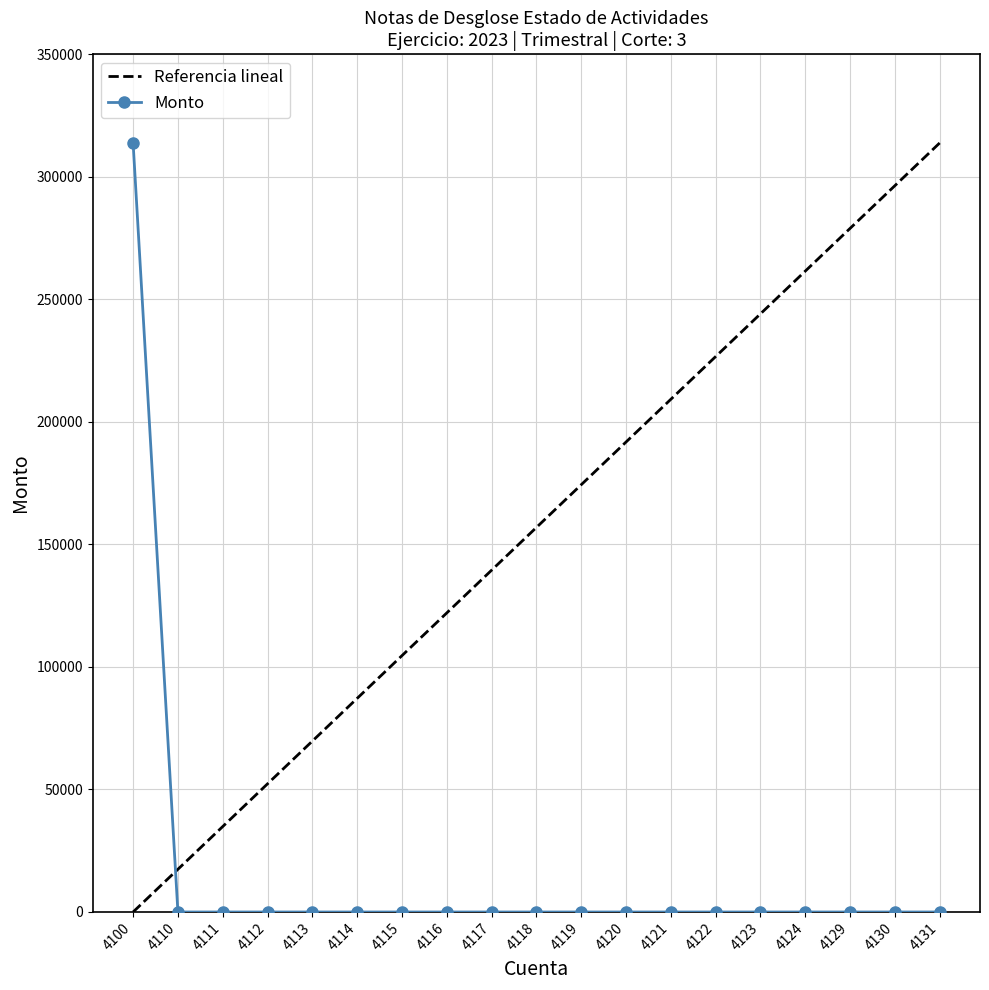

True or false: Monto has a value of -121040.8 at 4129.

False